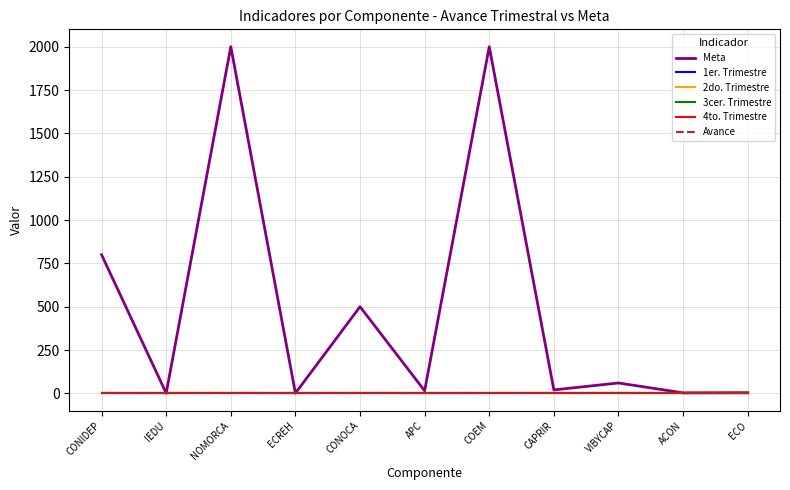

How many lines are shown in the chart?

6